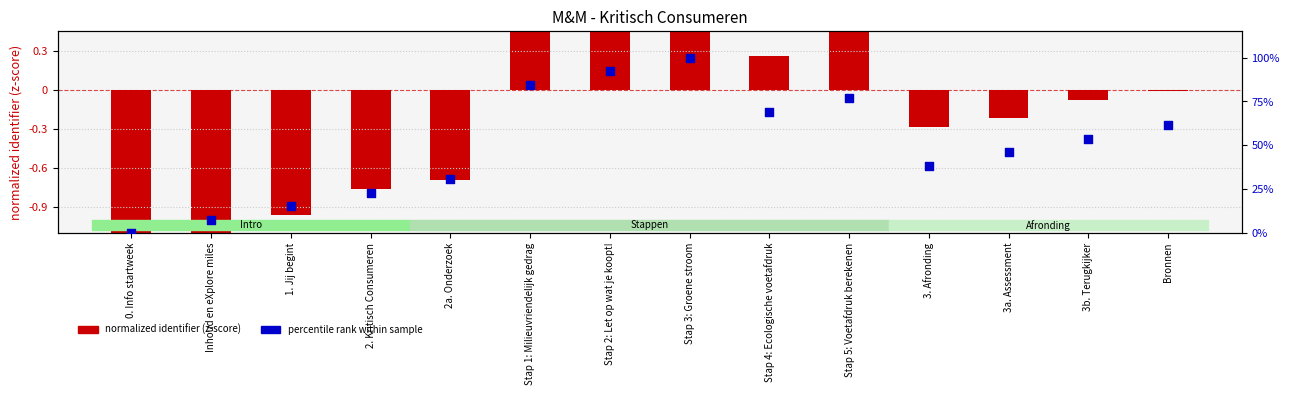

Which series has the largest total across all categories?

percentile rank within sample